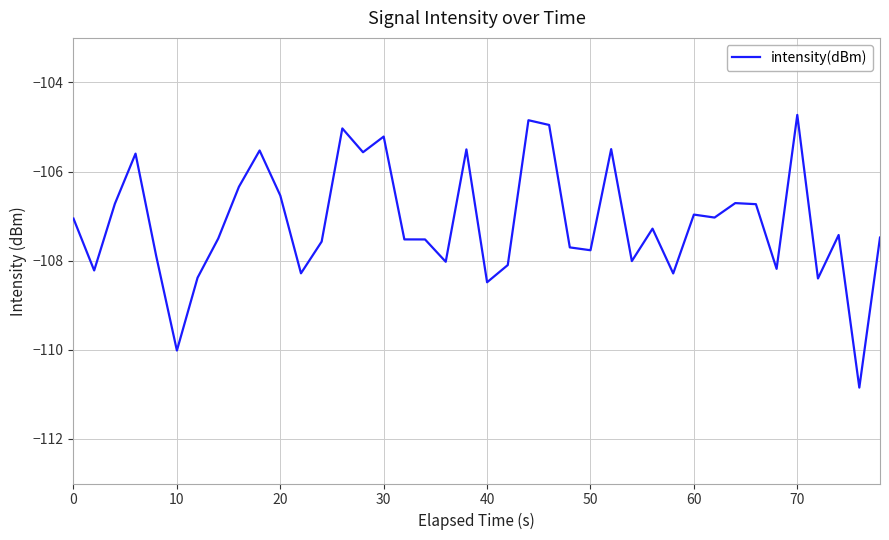

What is the difference between the maximum and minimum values?

6.1